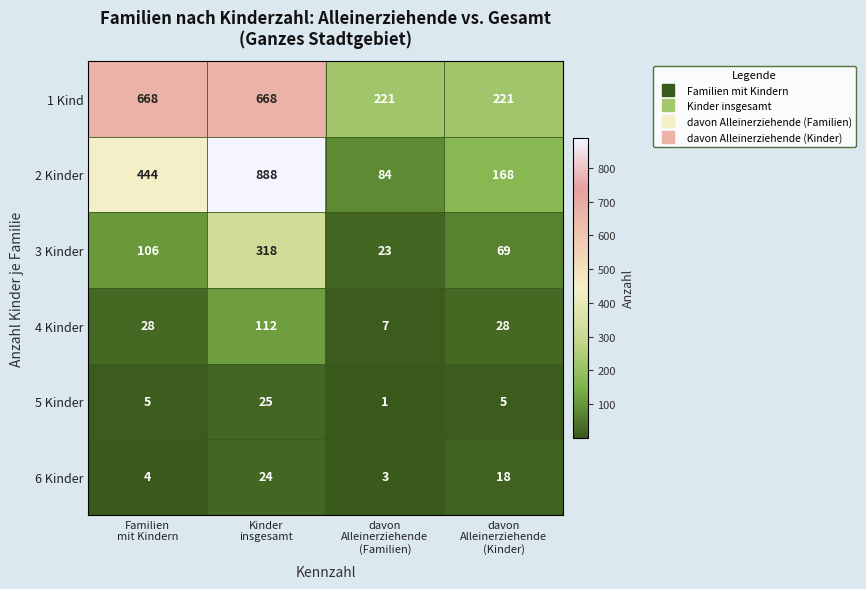

How many data points does each series have?

4